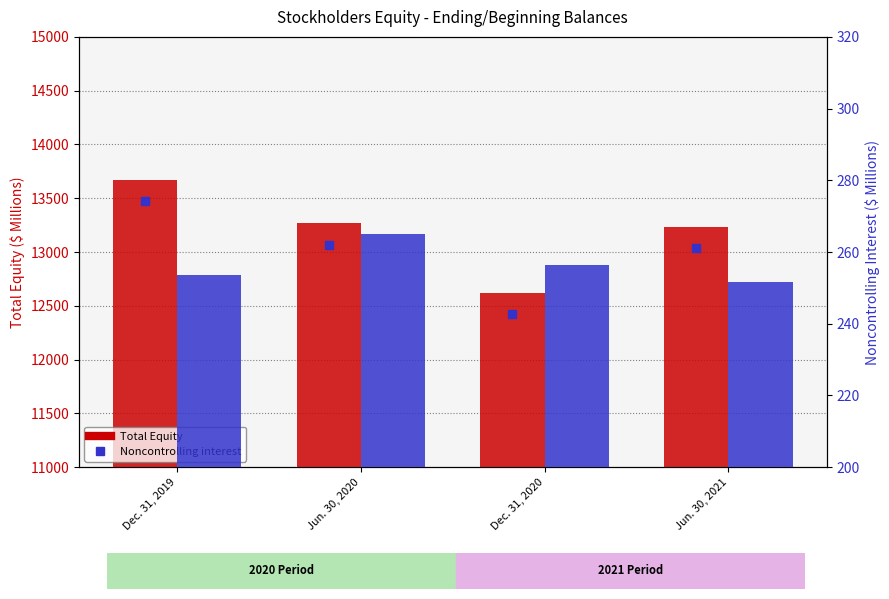

What is the highest value of the Total Equity series?

13673.1